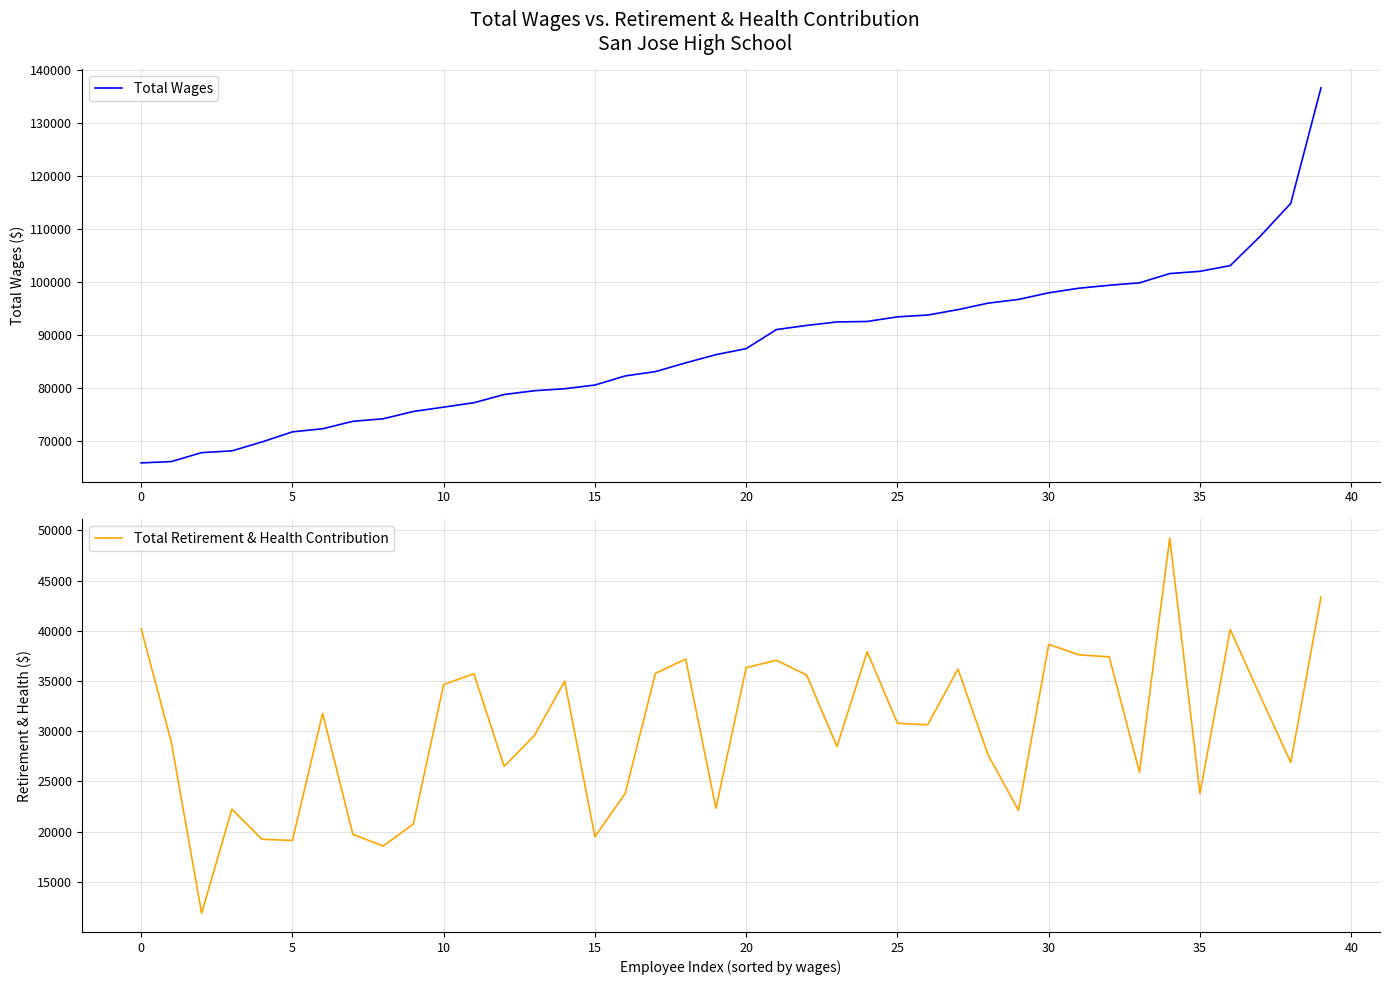

Which series has the widest spread of values?

Total Wages